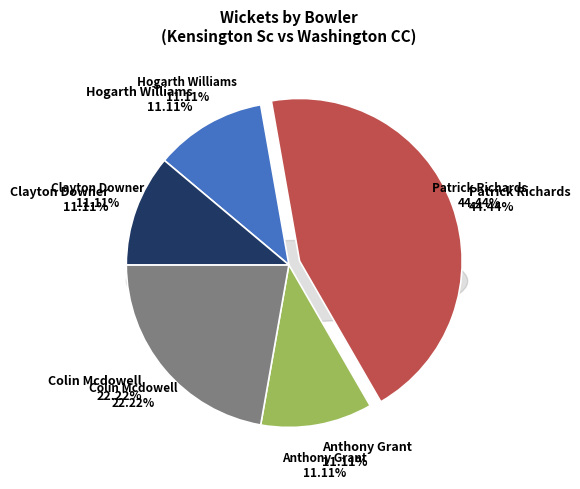

What percentage is the Patrick Richards slice, to the nearest percent?

44%